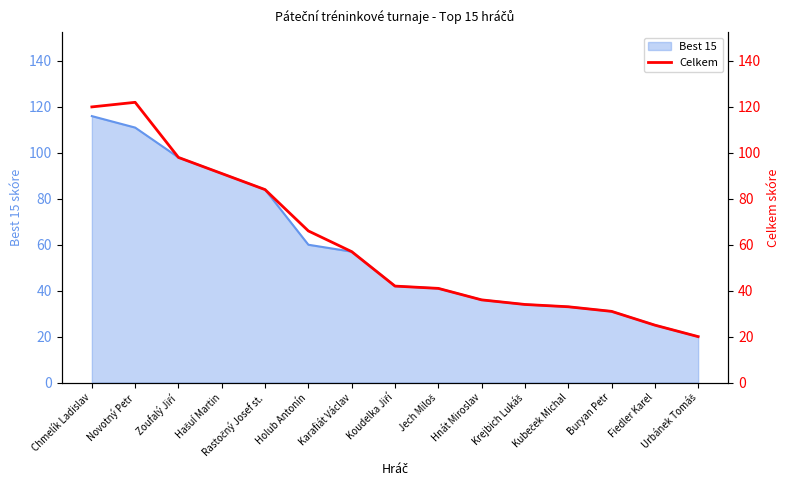

What is the maximum value for Best 15?

116